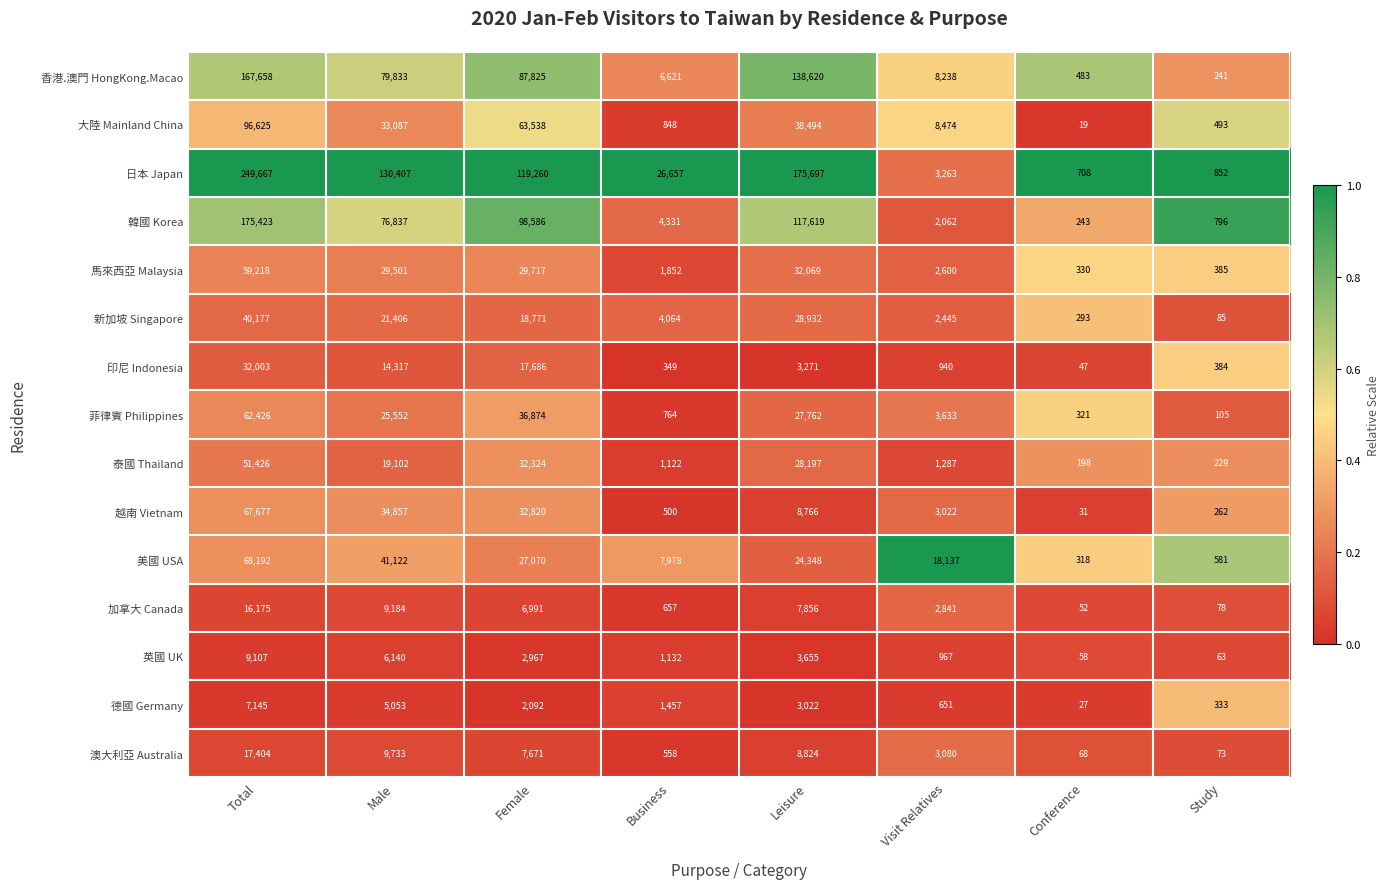

At which label is 泰國 Thailand closest to 25812?

Leisure